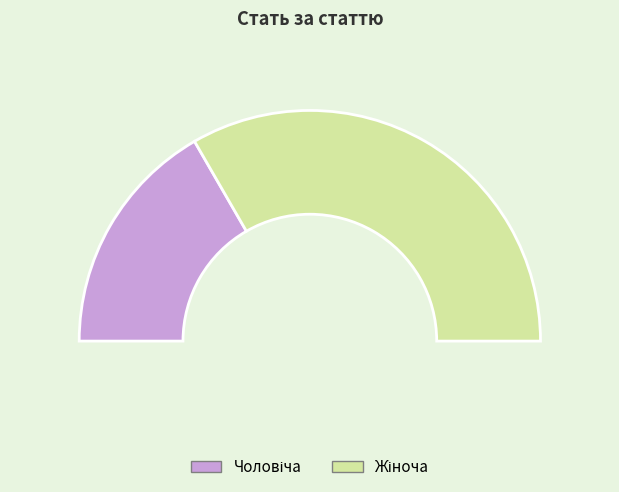

To the nearest percent, what portion does Жіноча represent?

67%